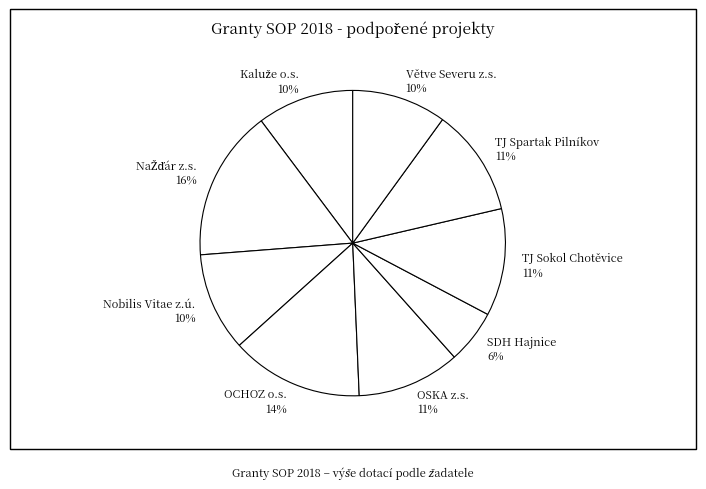

To the nearest percent, what is the combined percentage of OCHOZ o.s. and Nobilis Vitae z.ú.?

24%